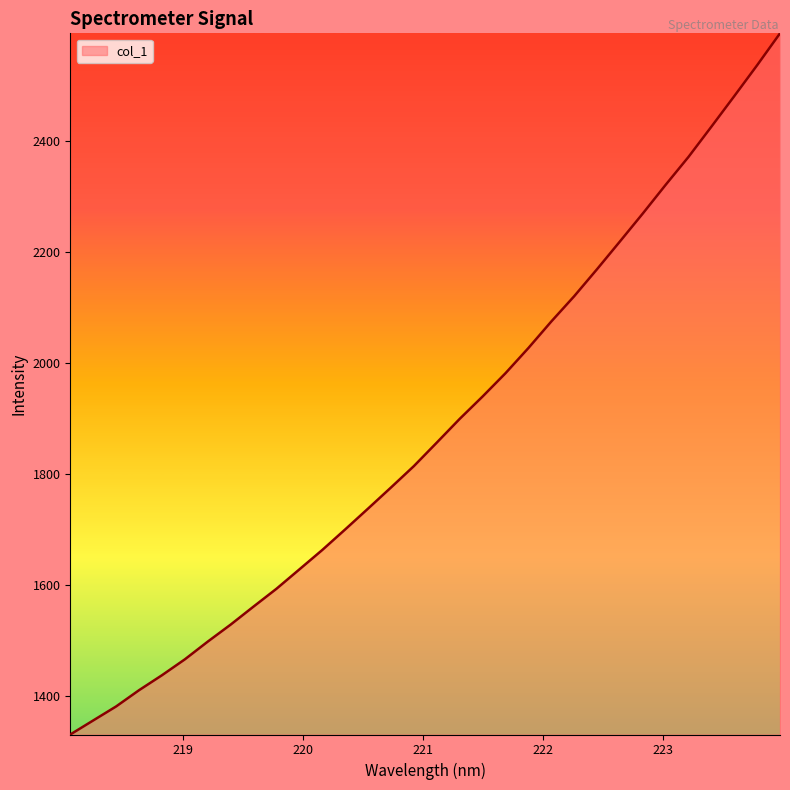

What is the difference between the maximum and minimum values?

1262.8